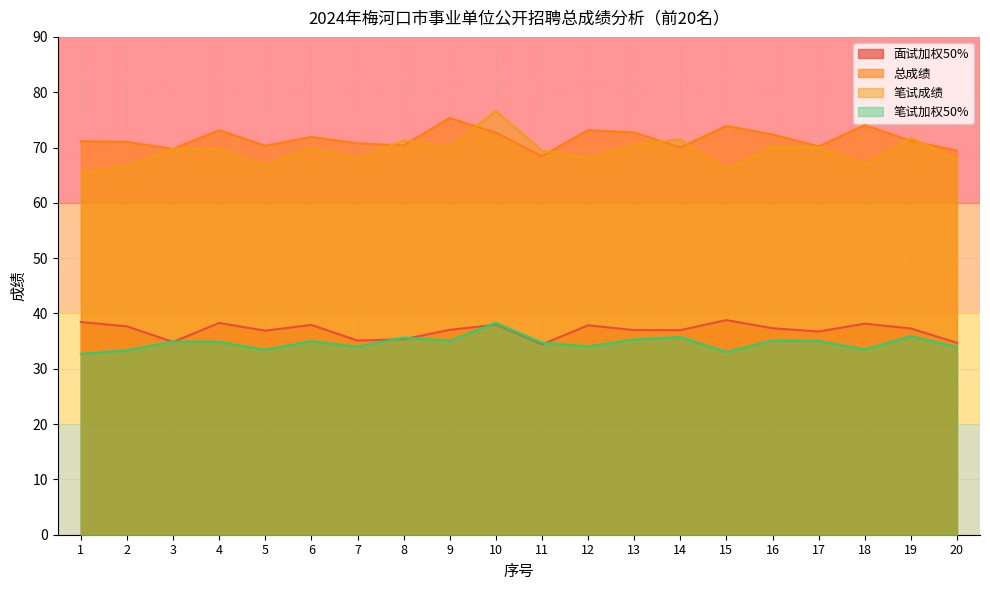

How many values in the 面试加权50% series exceed 37?

11